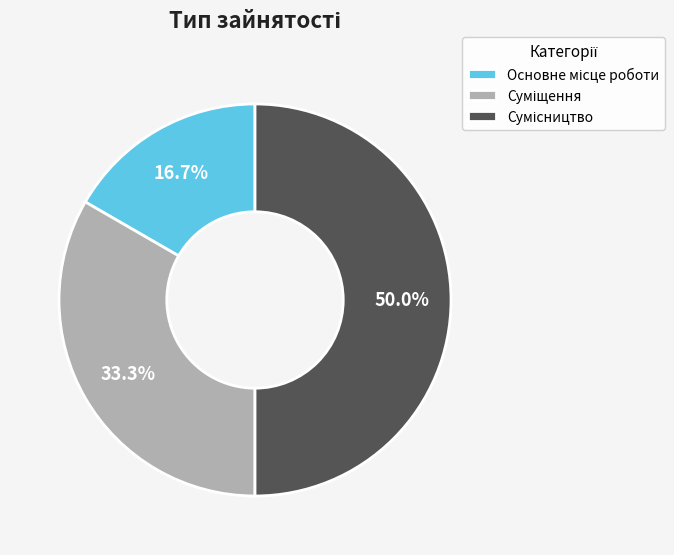

True or false: Основне місце роботи accounts for 7% of the total.

False